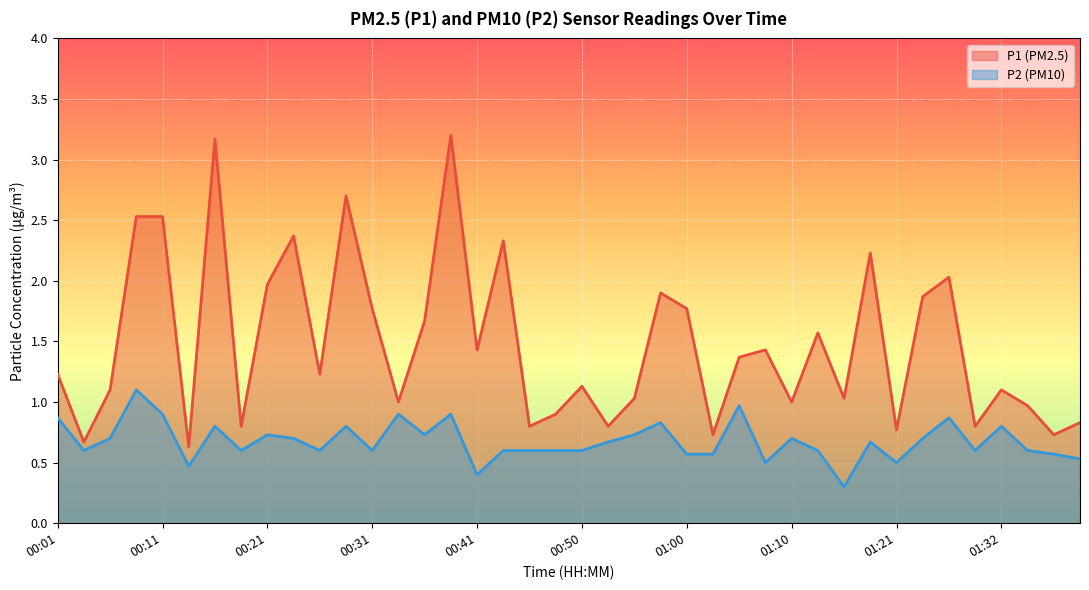

Which category has the lowest value in the P1 series?

00:14